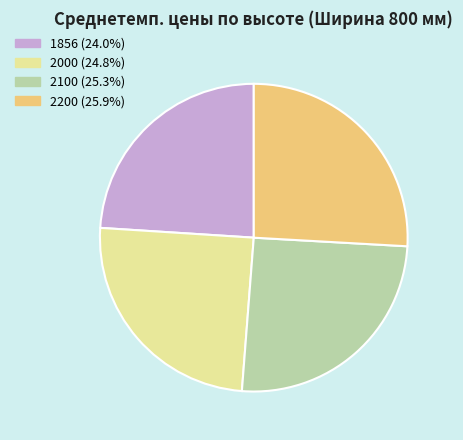

Does any single category account for the majority?

No